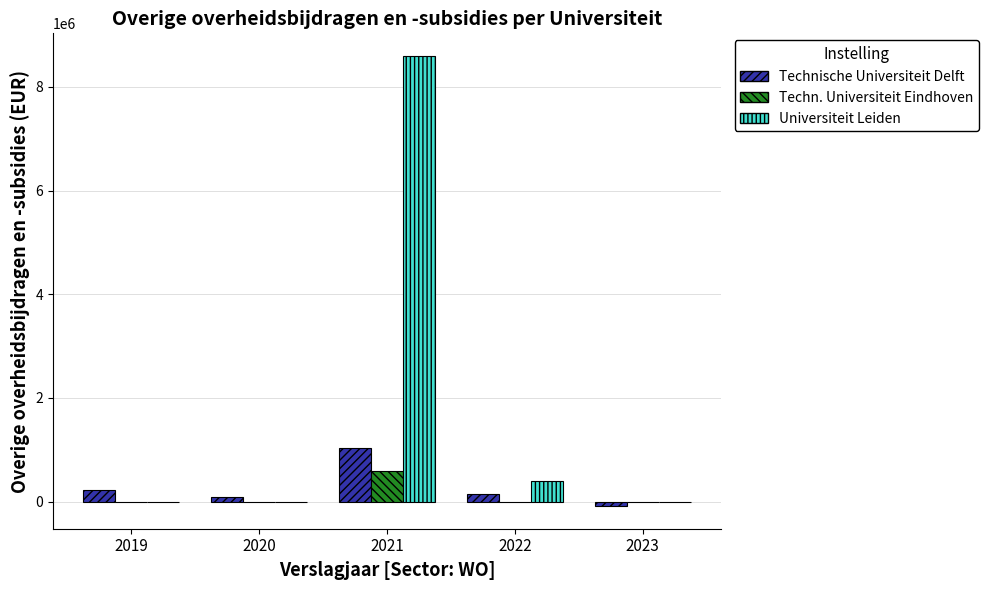

What is the maximum value for Universiteit Leiden?

8600000